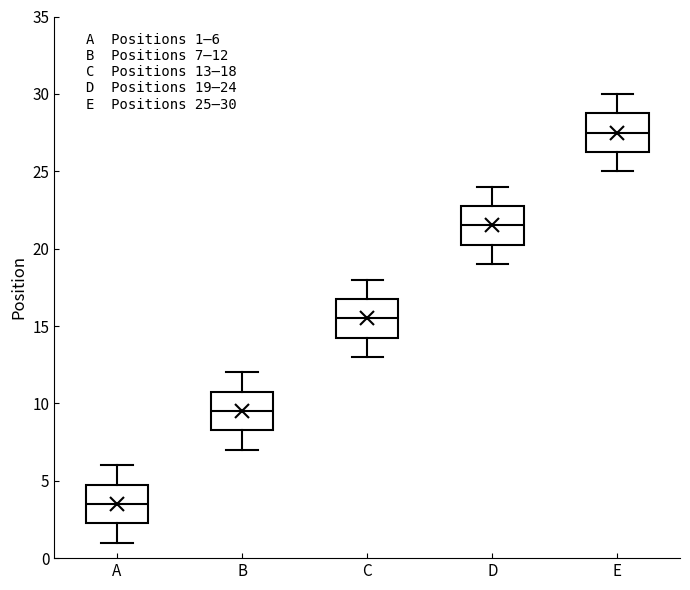

Which box's median line is the lowest?

A